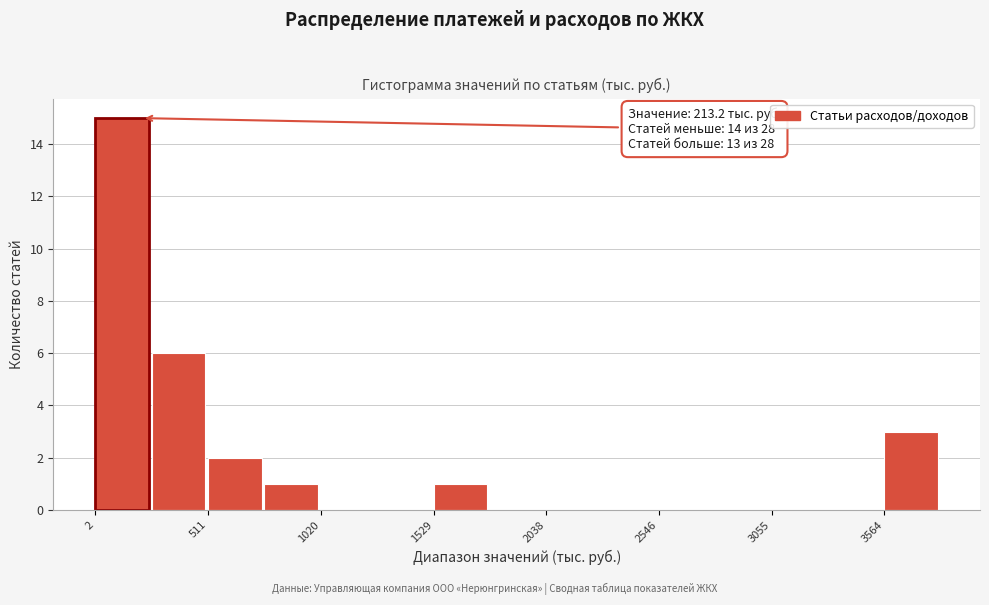

Read against the x-axis, roughly where is the centre of the tallest bar?

100